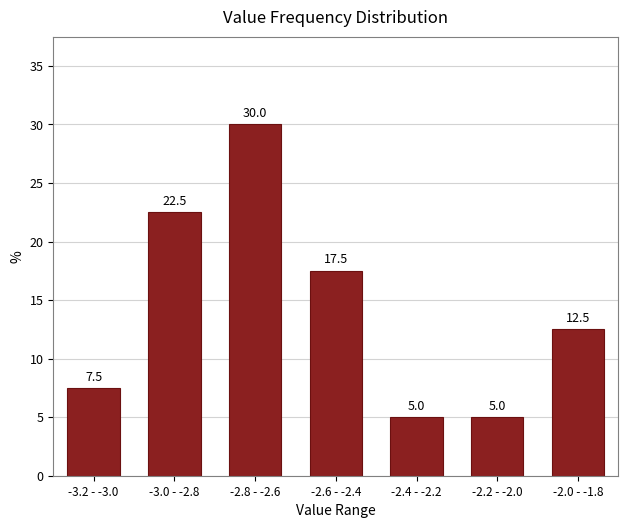

Reading right to left, what are all the values shown in this chart?

12.5	5.0	5.0	17.5	30.0	22.5	7.5